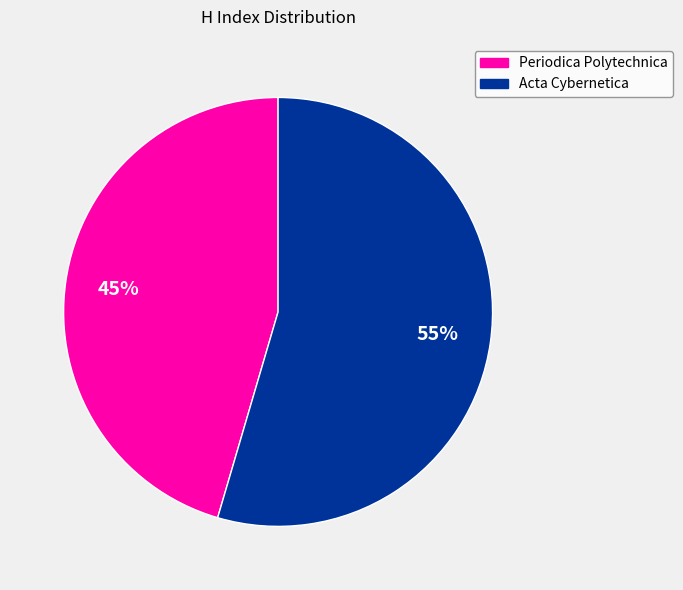

What is the majority slice?

Acta Cybernetica